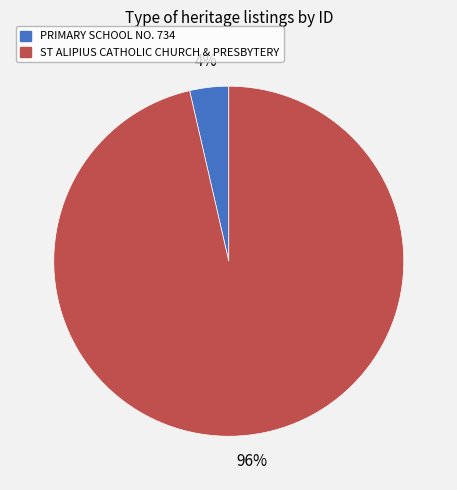

To the nearest percent, what percentage of the pie is PRIMARY SCHOOL NO. 734?

4%